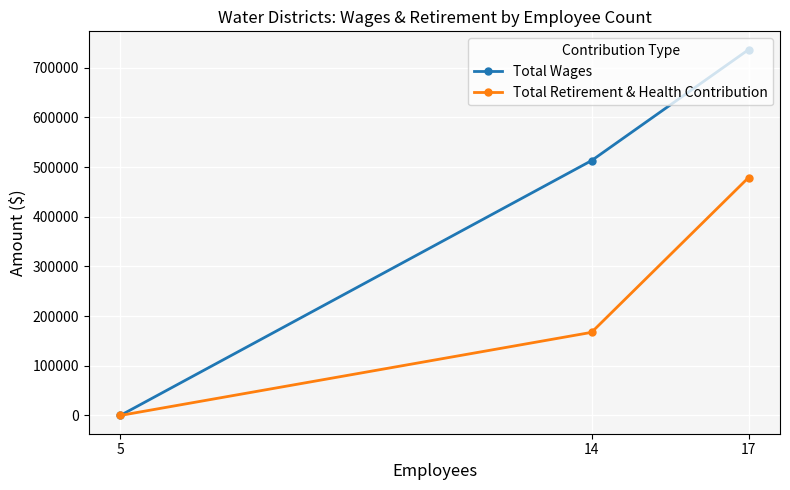

Reading left to right, extract all data points from this chart.

Total Wages: 5=0	14=512925	17=736342
Total Retirement & Health Contribution: 5=0	14=167230	17=478909